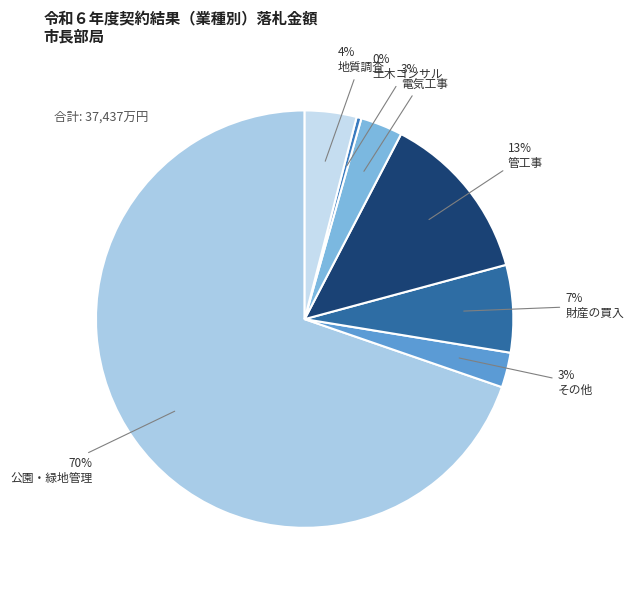

True or false: 公園・緑地管理 accounts for 45% of the total.

False